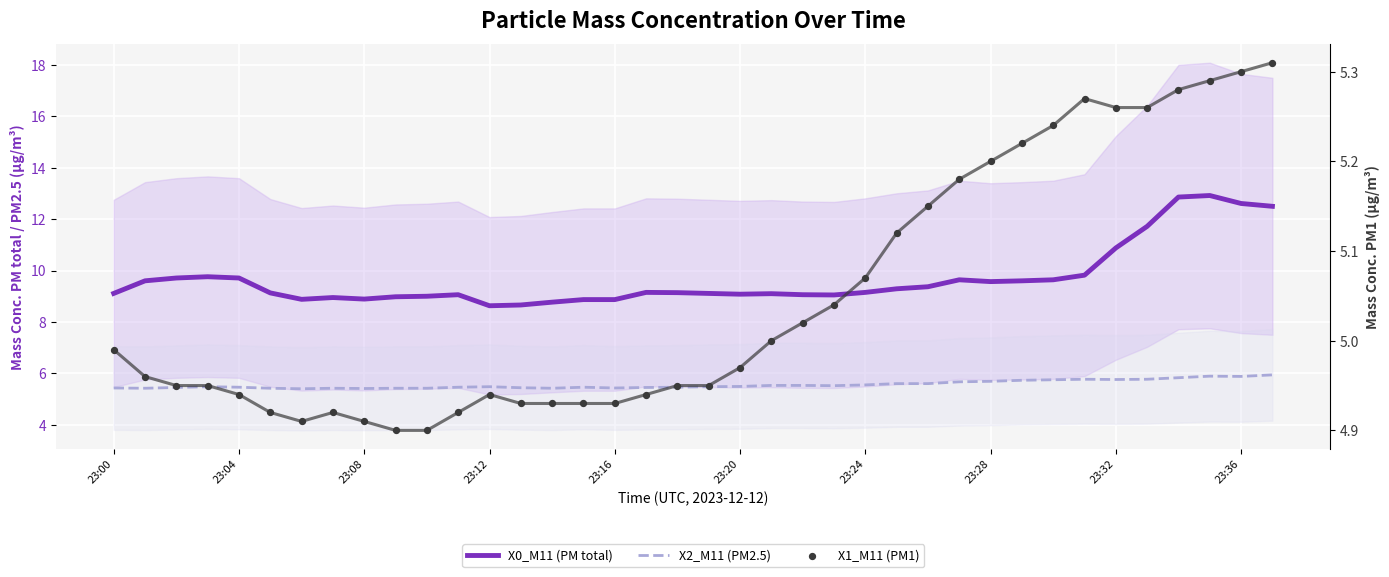

Which series contains the highest Y value?

X0_M11 (PM total)